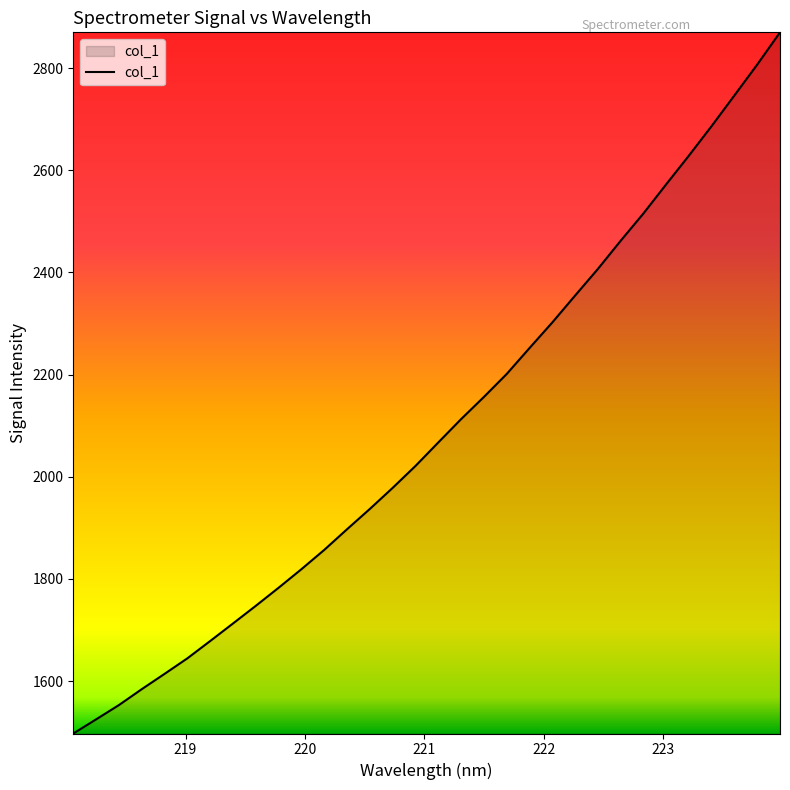

What is the difference between the maximum and minimum values?

1372.3